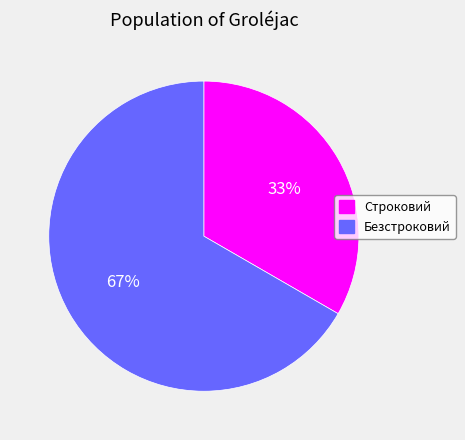

Which slice is the largest?

Безстроковий